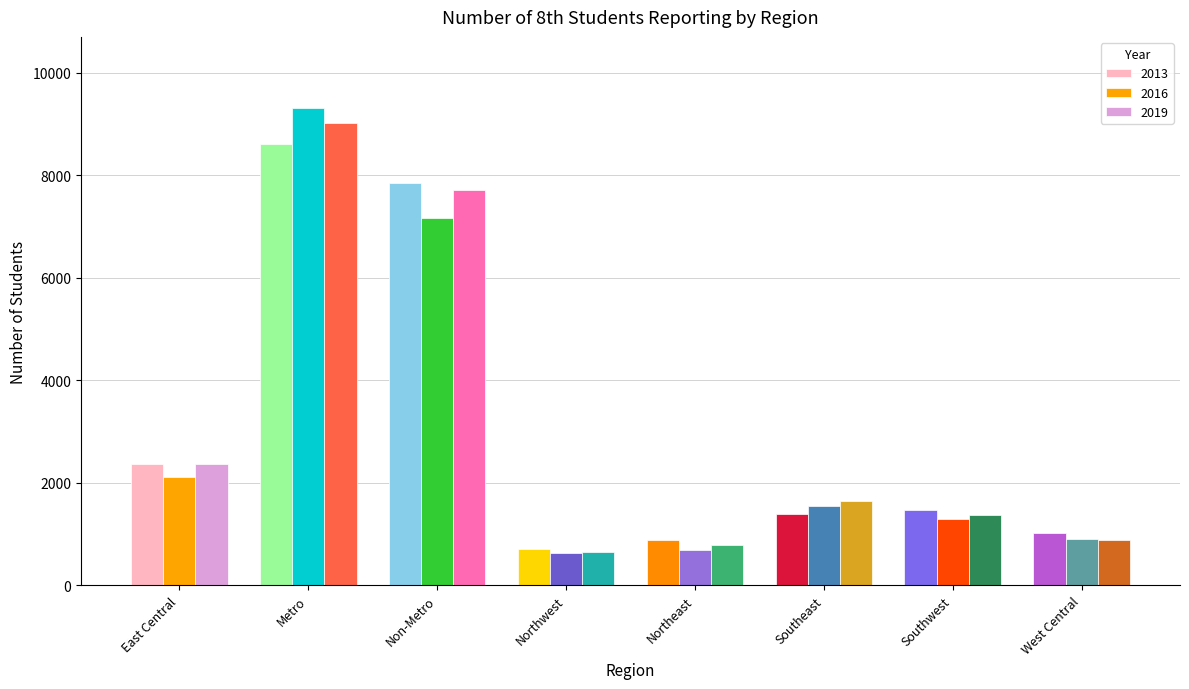

What is the highest value of the 2019 series?

9024